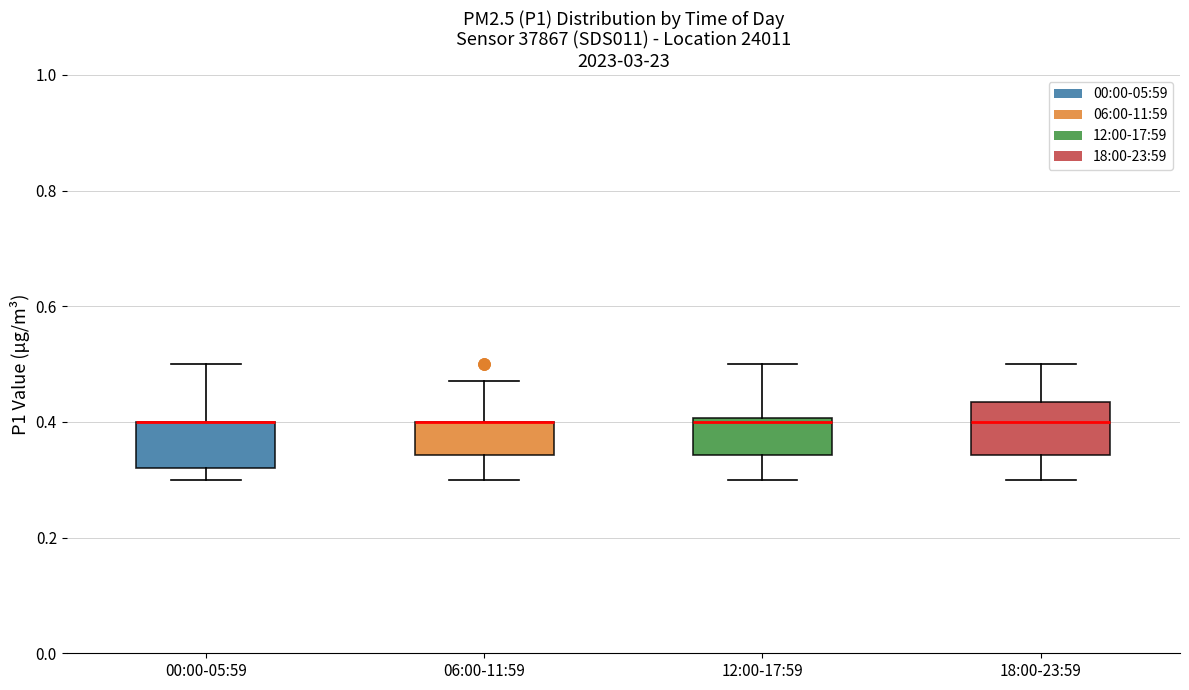

Where does the lower whisker of the box for 06:00-11:59 end on the y-axis? The values are not printed on the chart, so give them approximately, as read against the axis.

0.30